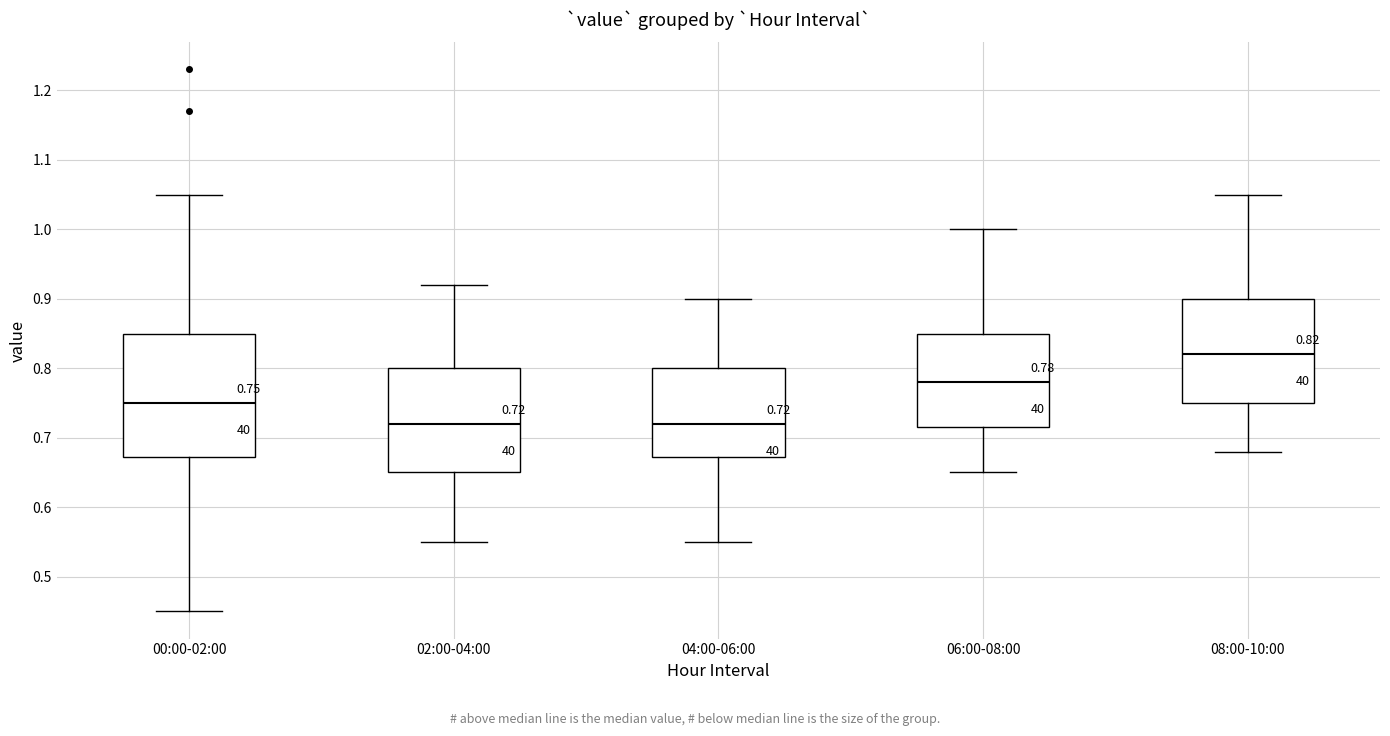

Comparing the boxes themselves (not the whiskers), which one is the tallest?

00:00-02:00